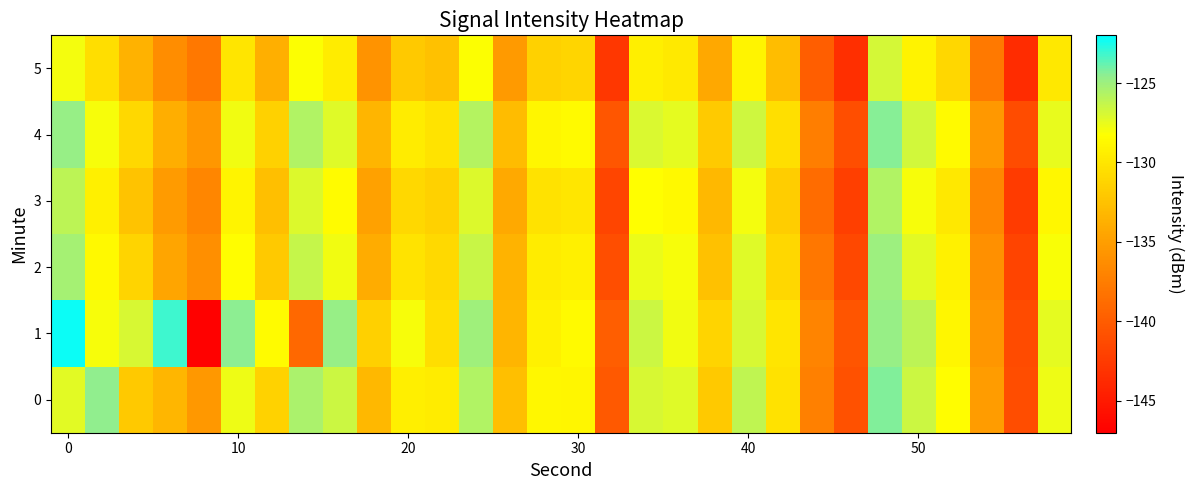

List the series in order of their peak value, lowest first.

5, 3, 2, 4, 0, 1